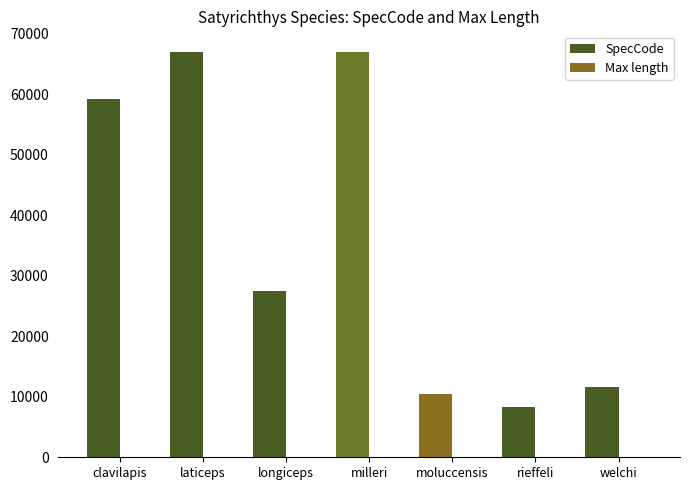

How many data points does each series have?

7